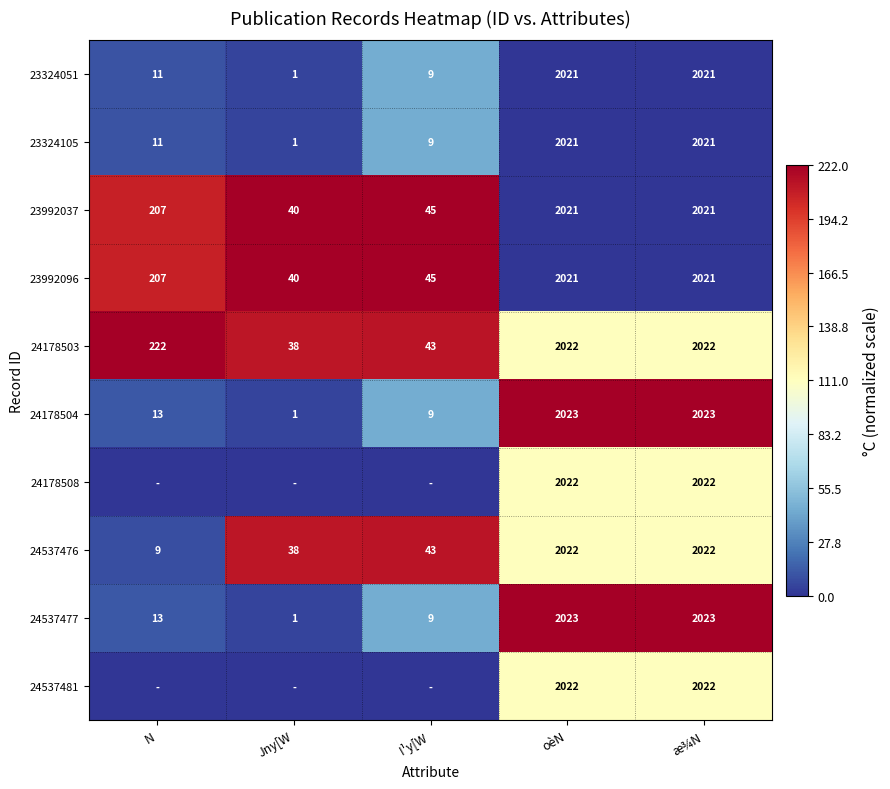

What is the lowest value of the 23992096 series?

40